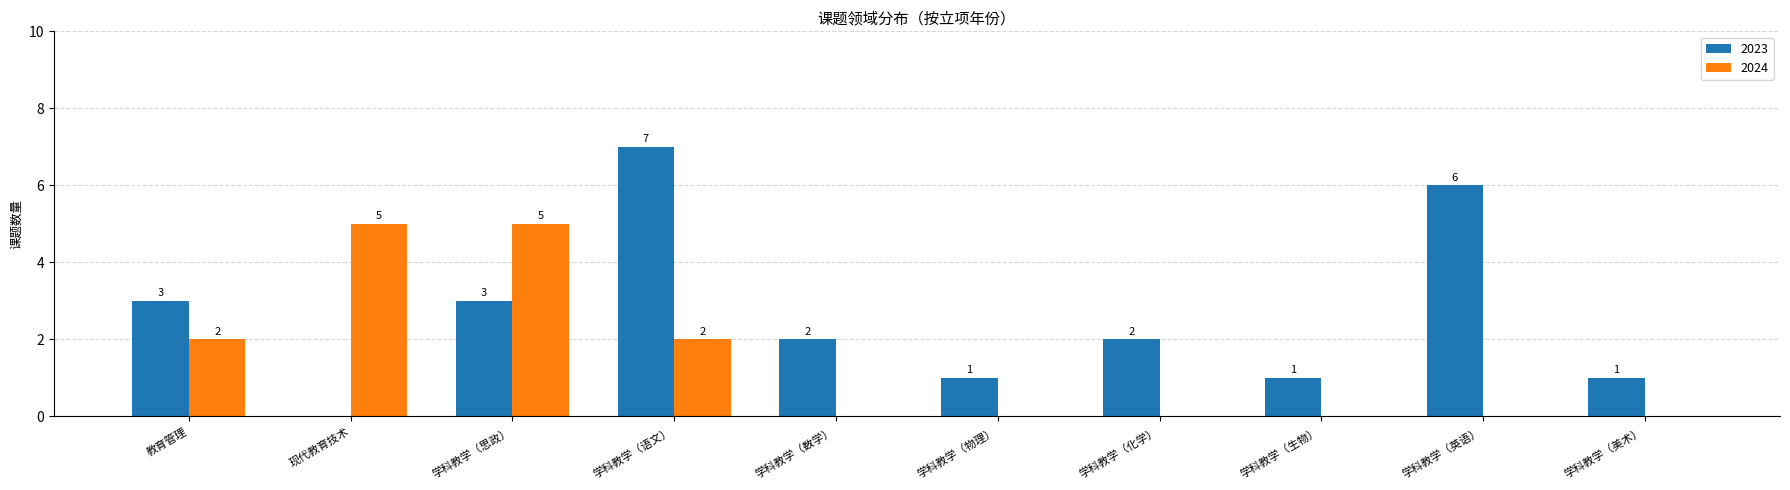

At which label does 2023 first exceed 2?

教育管理